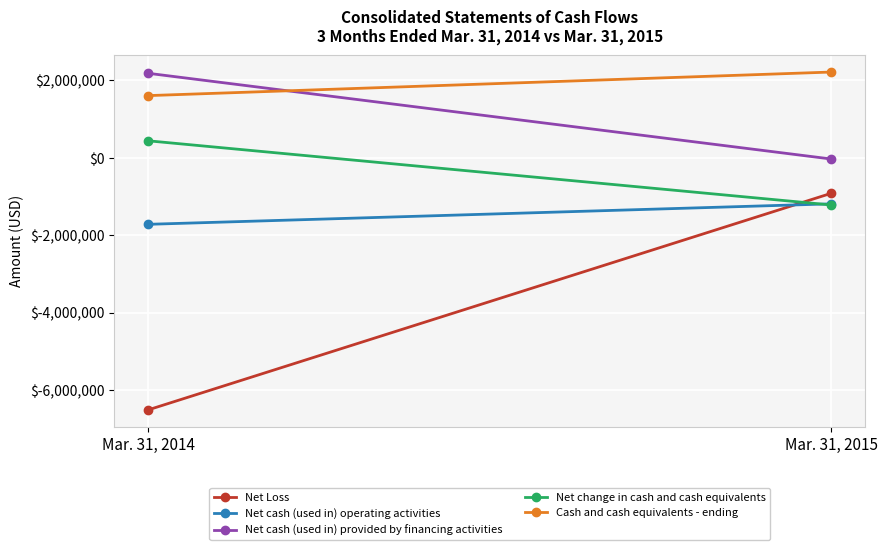

What is the total value across all series at Mar. 31, 2014?

-3994800